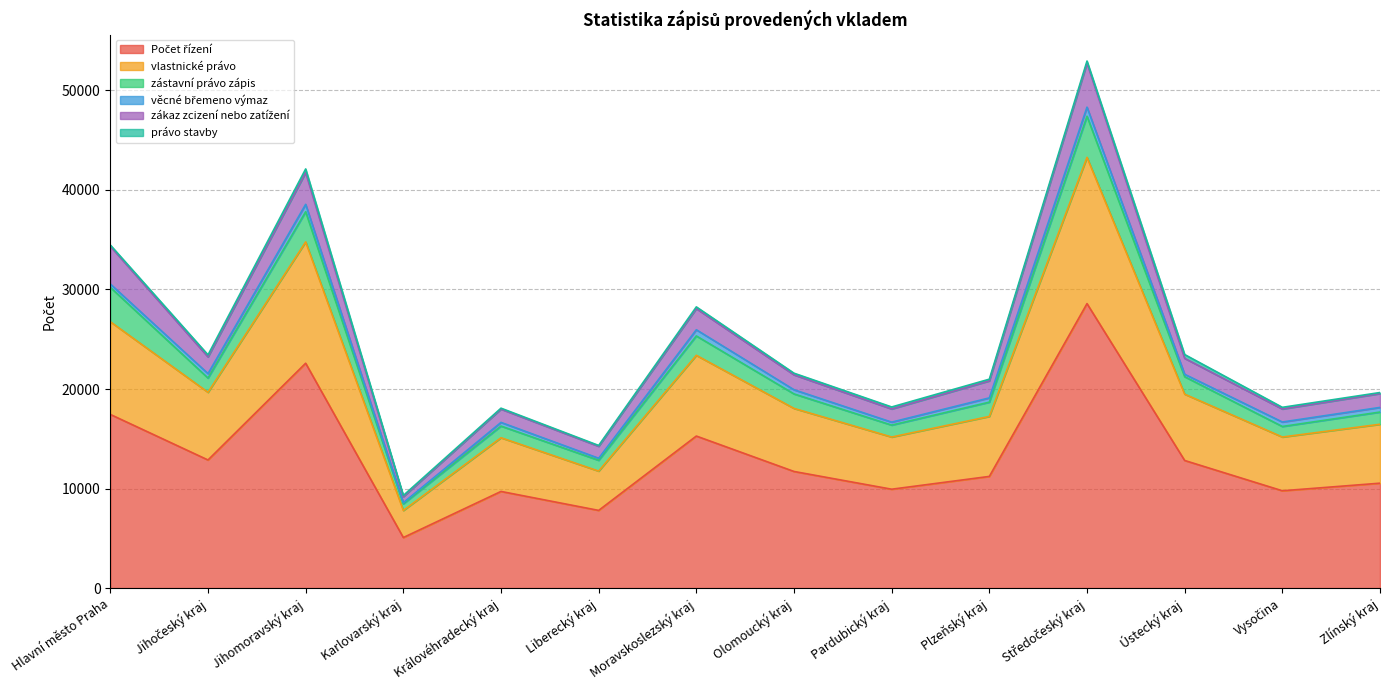

Read the zákaz zcizení nebo zatížení value at Jihočeský kraj, to the nearest 100.

1700